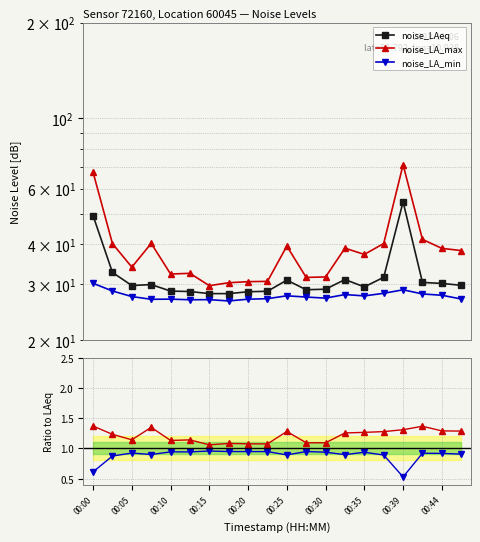

List the series in order of their peak value, lowest first.

noise_LA_min / LAeq, noise_LA_max / LAeq, noise_LA_min, noise_LAeq, noise_LA_max